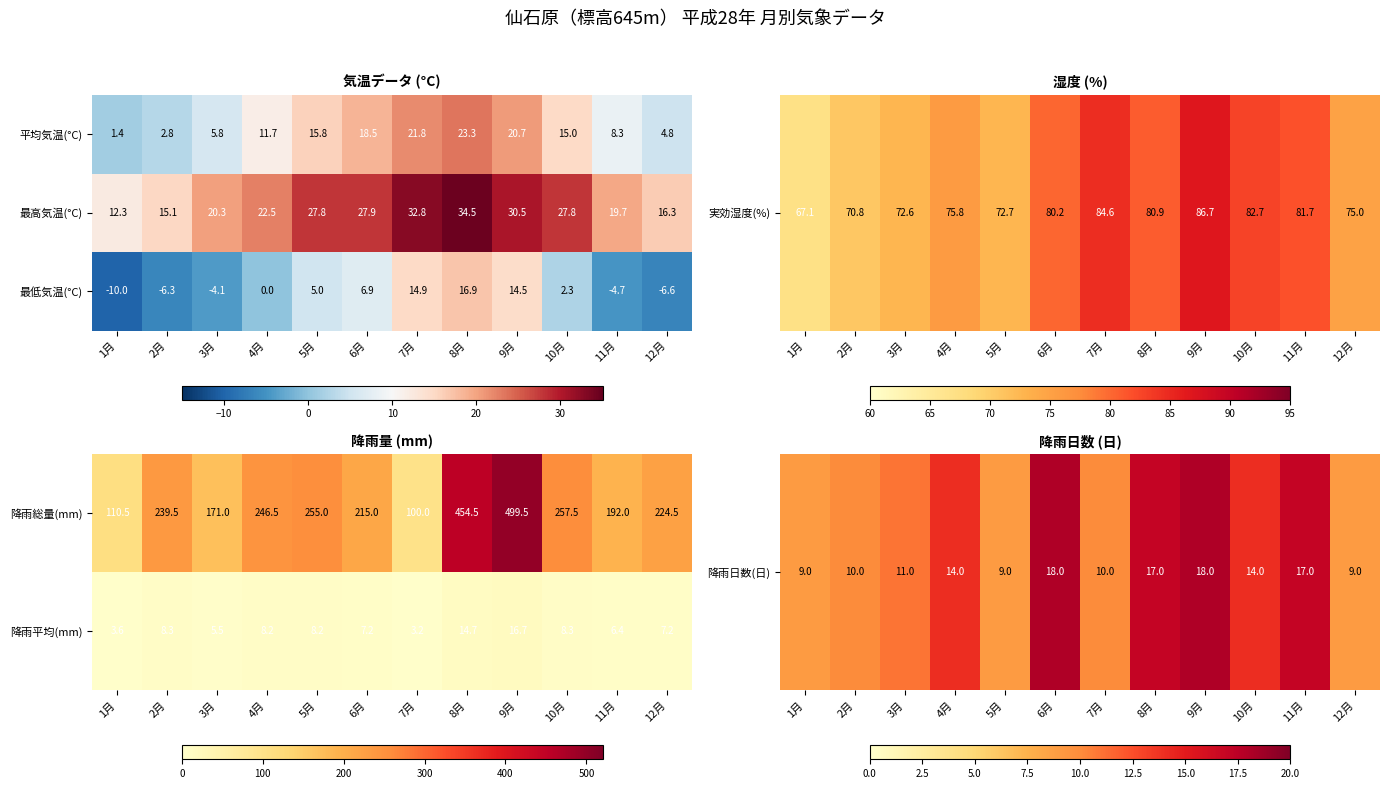

What is the total value across all series at 2月?

12.0